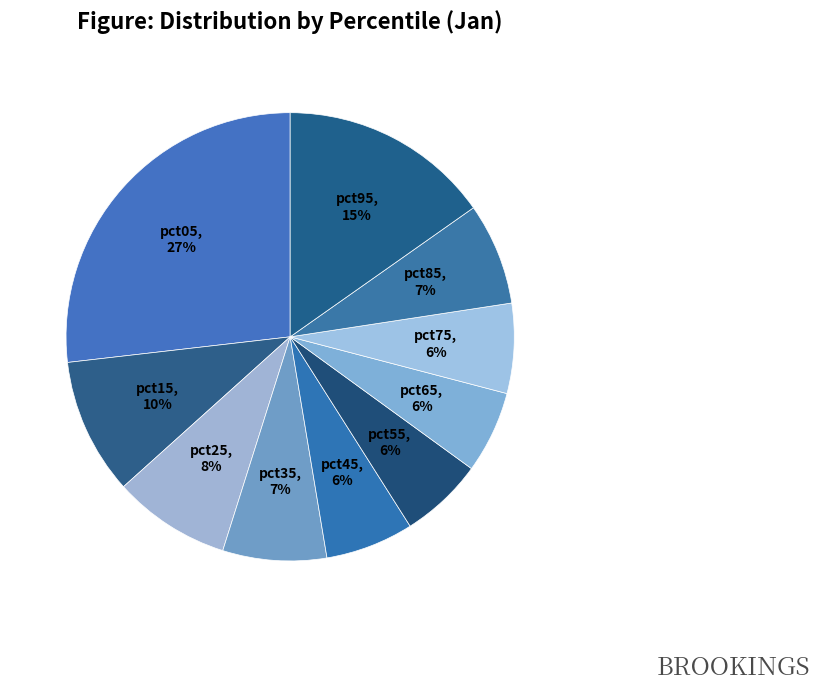

Count the number of slices in the pie.

10